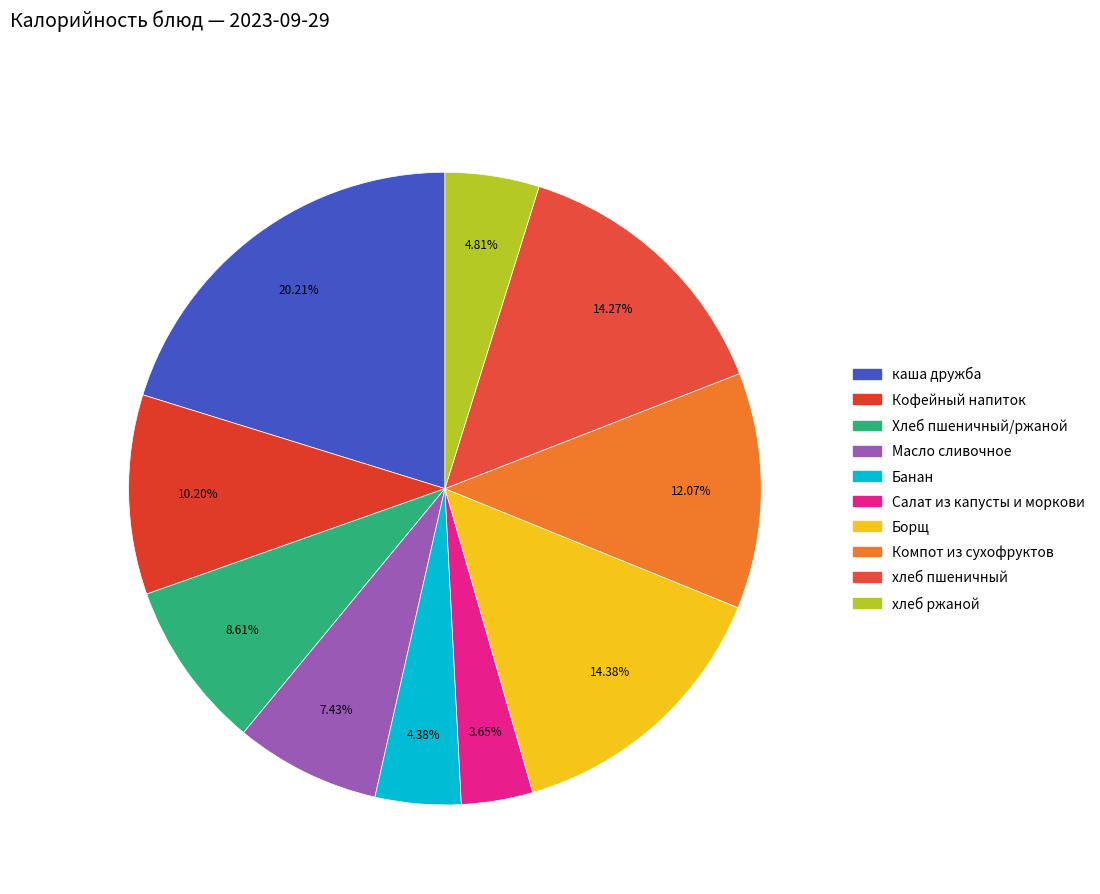

Count the number of slices in the pie.

10